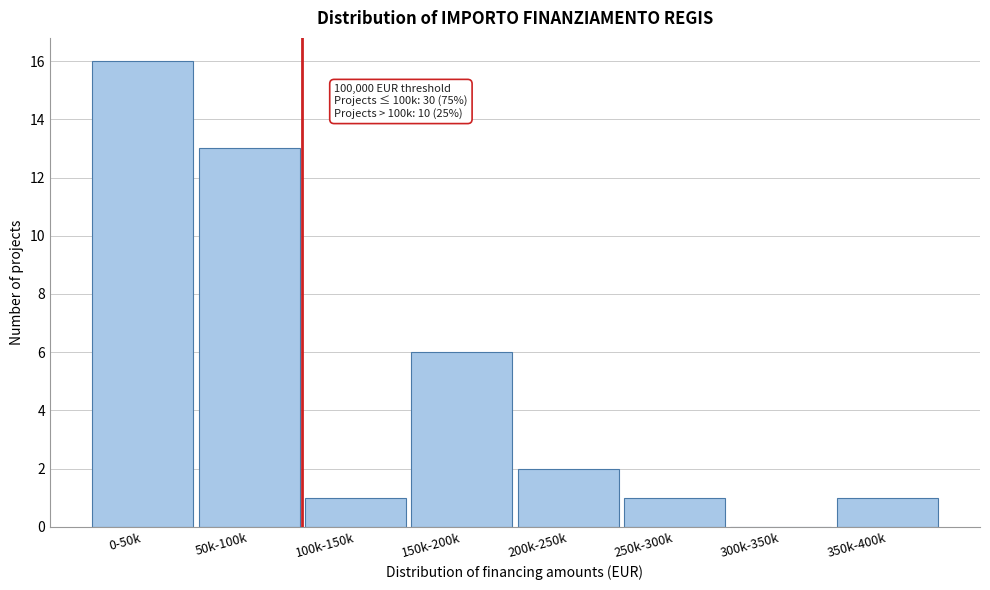

Reading left to right, extract all data points from this chart.

0-50k=16	50k-100k=13	100k-150k=1	150k-200k=6	200k-250k=2	250k-300k=1	300k-350k=0	350k-400k=1